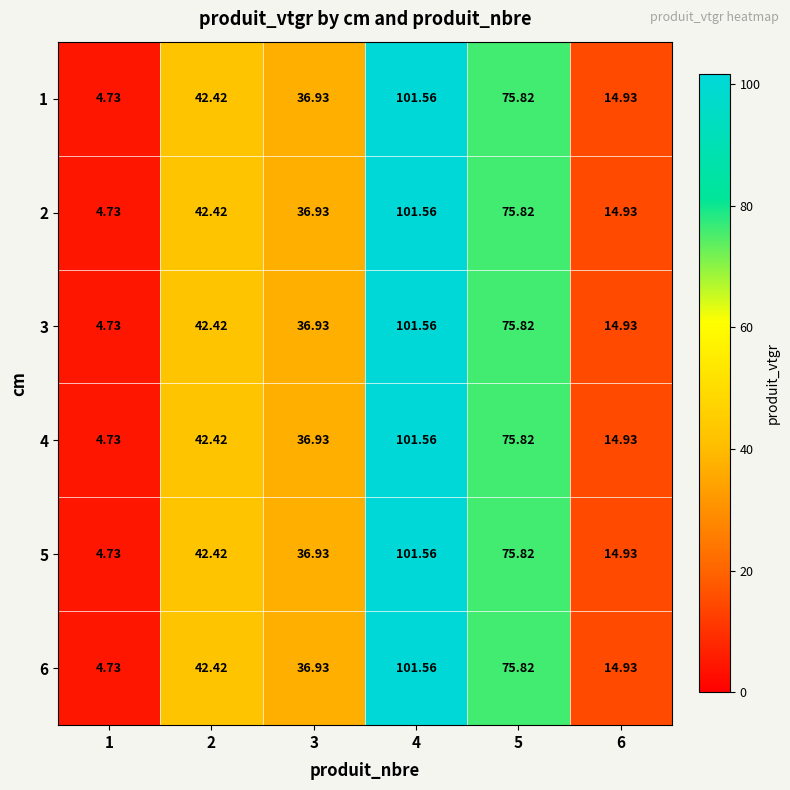

Is the value of 5 at 2 greater than the value of 2 at 6?

Yes